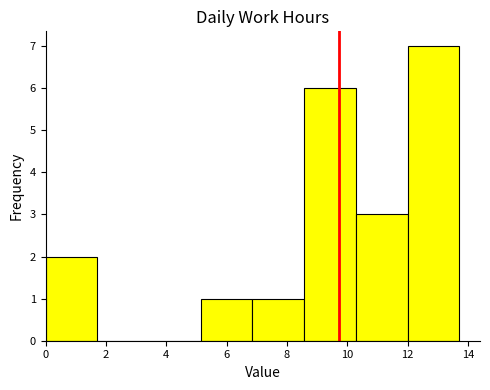

What is the height of the bar covering 8.6 to 10.2 on the x-axis? Neither the bar edges nor the heights are printed on the chart, so give them approximately, as read against the axes.

6